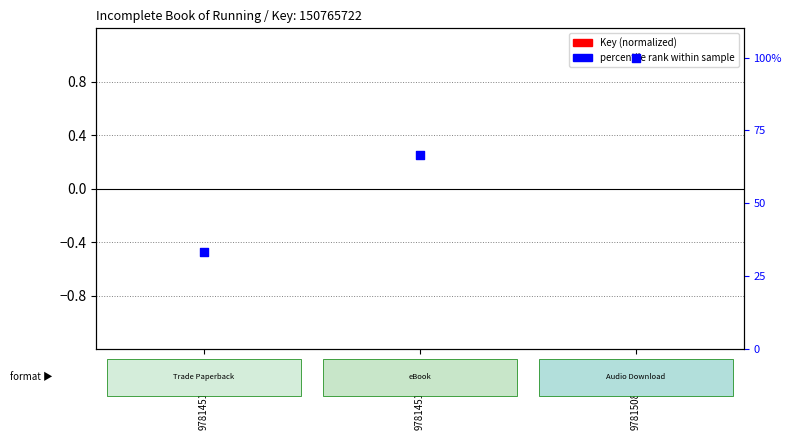

Which series has the largest total across all categories?

percentile rank within sample